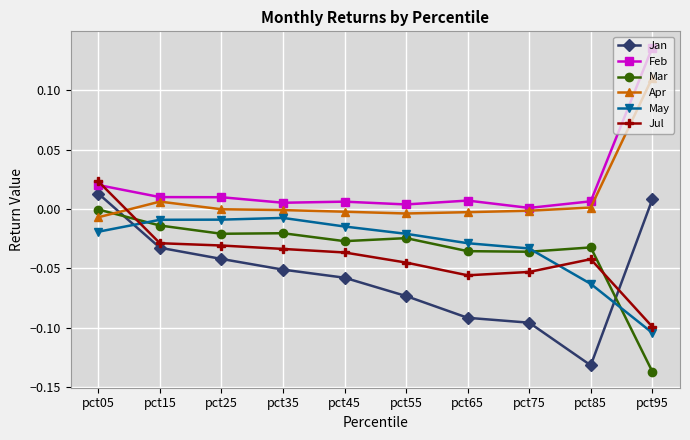

Which series changed the most between pct05 and pct55?

Jan